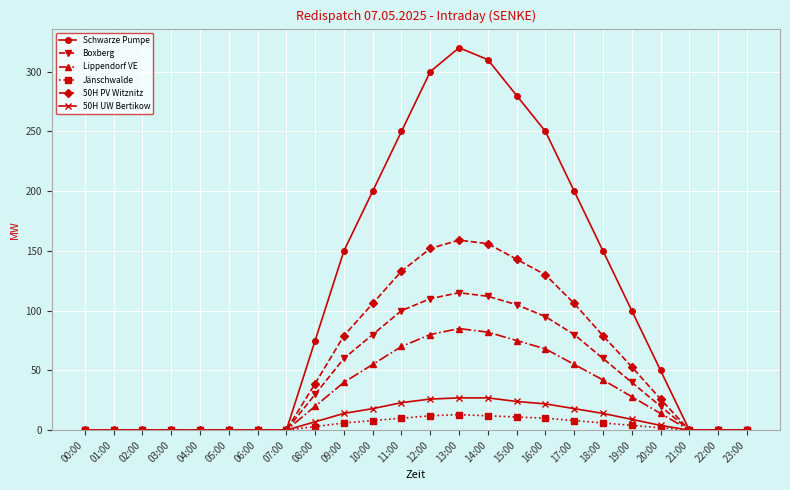

What is the label of the 6th point from the left?

05:00